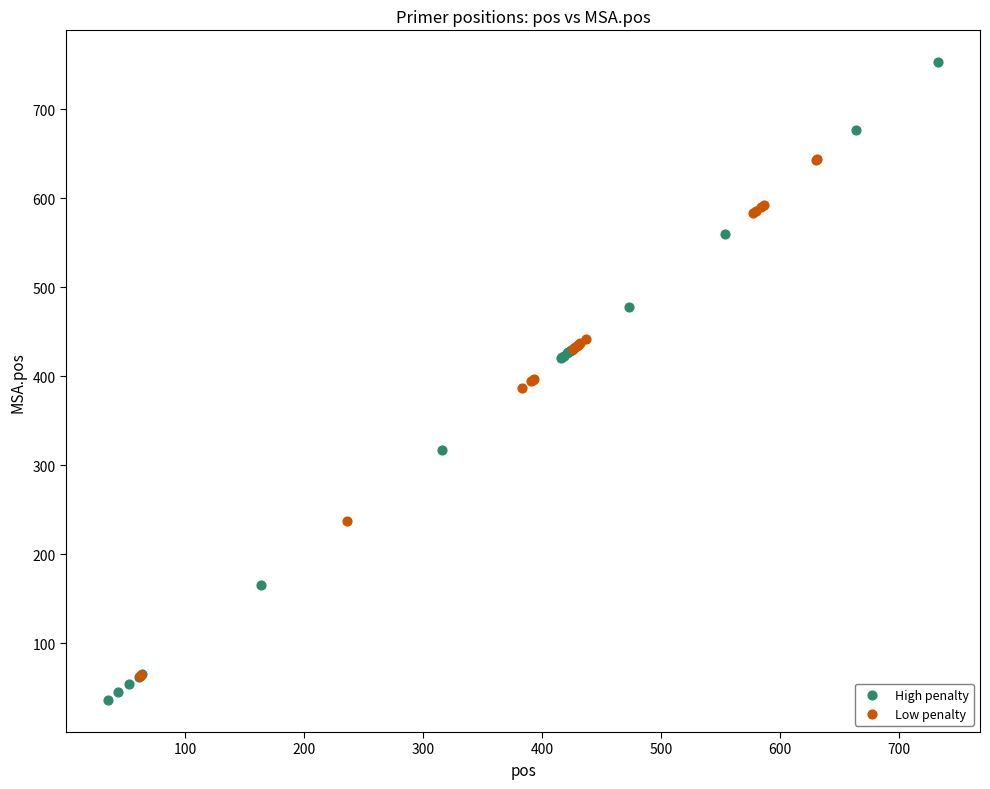

Which series reaches the maximum Y coordinate?

High penalty